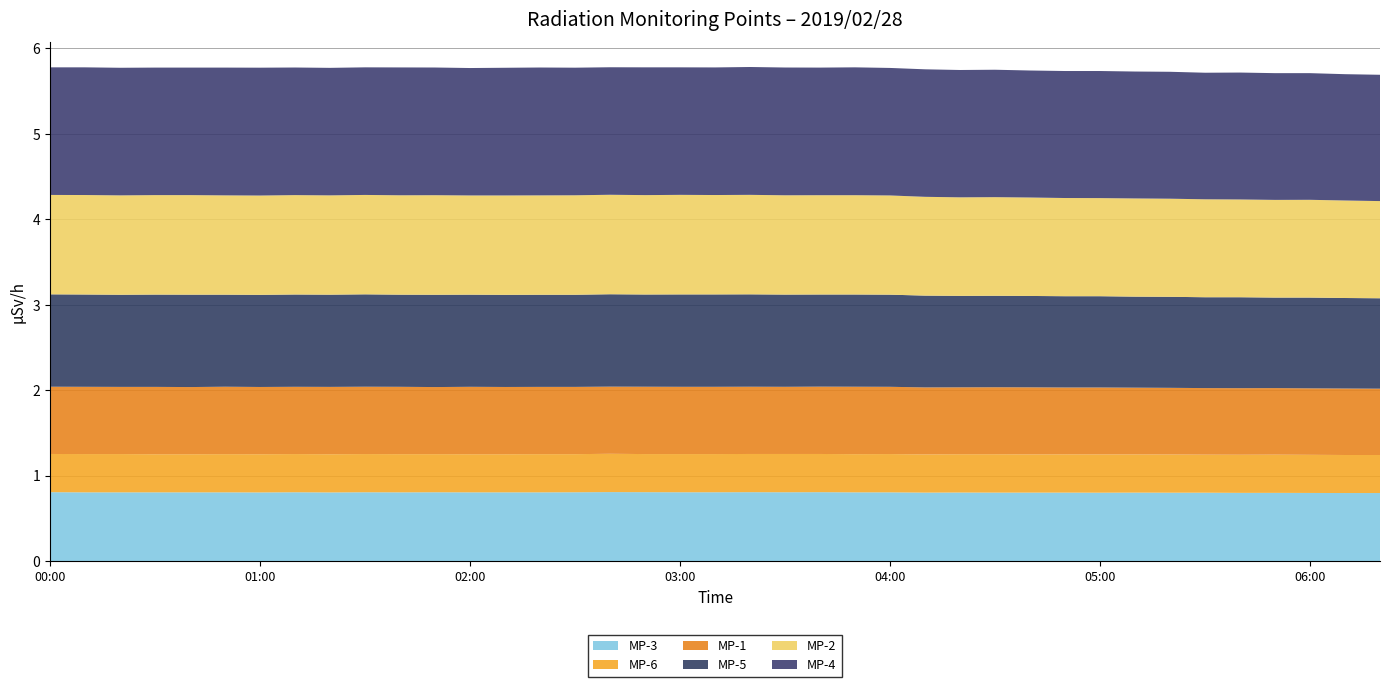

Reading right to left, transcribe all the data shown in this chart.

MP-3: 0.8	0.8	0.8	0.8	0.8	0.8	0.8	0.8	0.8	0.8	0.8	0.8	0.8	0.8	0.8	0.8	0.8	0.8	0.8	0.8	0.8	0.8	0.8	0.8	0.8	0.8	0.8	0.8	0.8	0.8	0.8	0.8	0.8	0.8	0.8	0.8	0.8	0.8	0.8
MP-6: 0.4	0.4	0.4	0.4	0.4	0.4	0.4	0.4	0.4	0.4	0.4	0.4	0.4	0.4	0.4	0.4	0.4	0.4	0.4	0.4	0.4	0.4	0.4	0.4	0.4	0.4	0.4	0.4	0.4	0.4	0.4	0.4	0.4	0.4	0.4	0.4	0.4	0.4	0.4
MP-1: 0.8	0.8	0.8	0.8	0.8	0.8	0.8	0.8	0.8	0.8	0.8	0.8	0.8	0.8	0.8	0.8	0.8	0.8	0.8	0.8	0.8	0.8	0.8	0.8	0.8	0.8	0.8	0.8	0.8	0.8	0.8	0.8	0.8	0.8	0.8	0.8	0.8	0.8	0.8
MP-5: 1.1	1.1	1.1	1.1	1.1	1.1	1.1	1.1	1.1	1.1	1.1	1.1	1.1	1.1	1.1	1.1	1.1	1.1	1.1	1.1	1.1	1.1	1.1	1.1	1.1	1.1	1.1	1.1	1.1	1.1	1.1	1.1	1.1	1.1	1.1	1.1	1.1	1.1	1.1
MP-2: 1.1	1.1	1.1	1.1	1.1	1.1	1.1	1.1	1.1	1.1	1.2	1.2	1.2	1.2	1.2	1.2	1.2	1.2	1.2	1.2	1.2	1.2	1.2	1.2	1.2	1.2	1.2	1.2	1.2	1.2	1.2	1.2	1.2	1.2	1.2	1.2	1.2	1.2	1.2
MP-4: 1.5	1.5	1.5	1.5	1.5	1.5	1.5	1.5	1.5	1.5	1.5	1.5	1.5	1.5	1.5	1.5	1.5	1.5	1.5	1.5	1.5	1.5	1.5	1.5	1.5	1.5	1.5	1.5	1.5	1.5	1.5	1.5	1.5	1.5	1.5	1.5	1.5	1.5	1.5